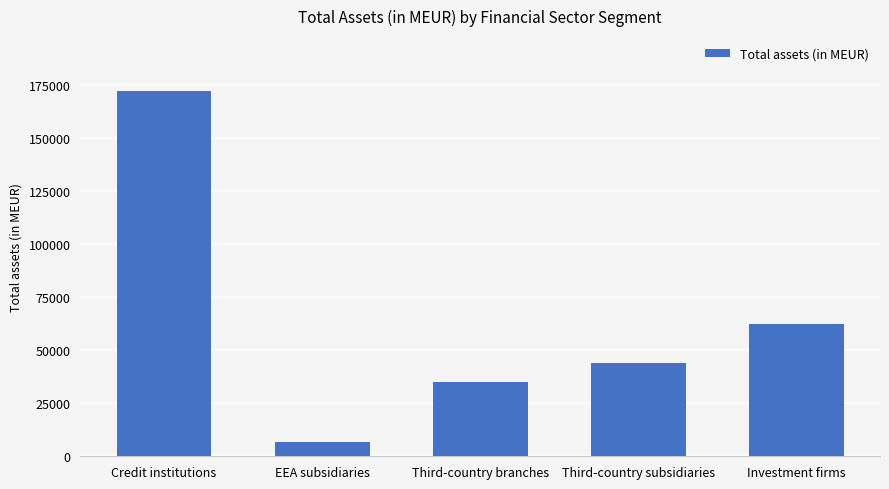

Rank the categories by value from lowest to highest.

EEA subsidiaries, Third-country branches, Third-country subsidiaries, Investment firms, Credit institutions